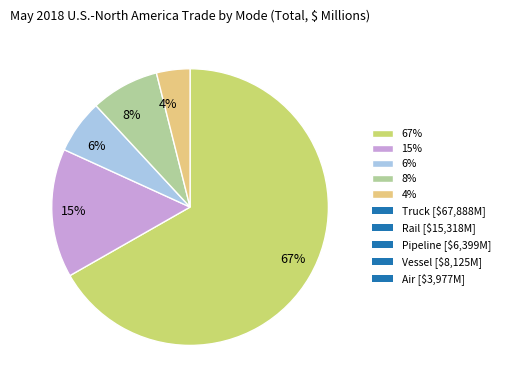

To the nearest percent, what percentage of the pie is 4%?

4%